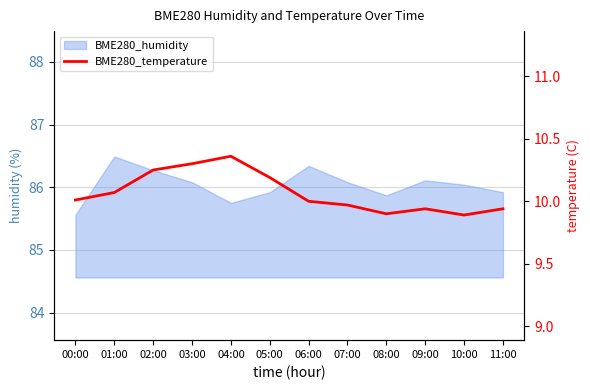

List the labels in order of value, largest first.

04:00, 03:00, 02:00, 05:00, 01:00, 00:00, 06:00, 07:00, 09:00, 11:00, 08:00, 10:00